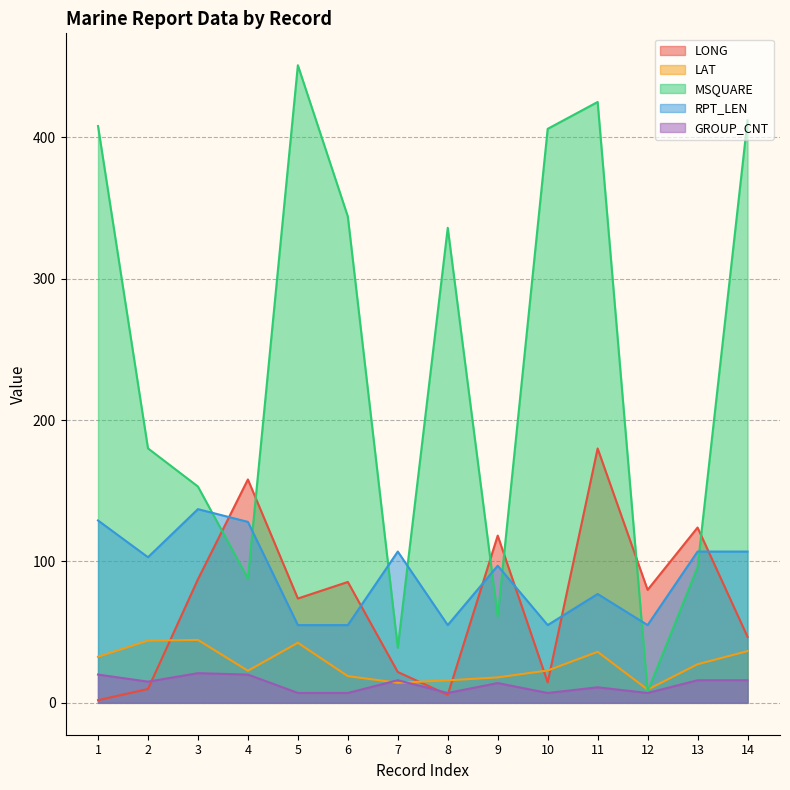

The value of LAT at 7 is 6.1. True or false?

False